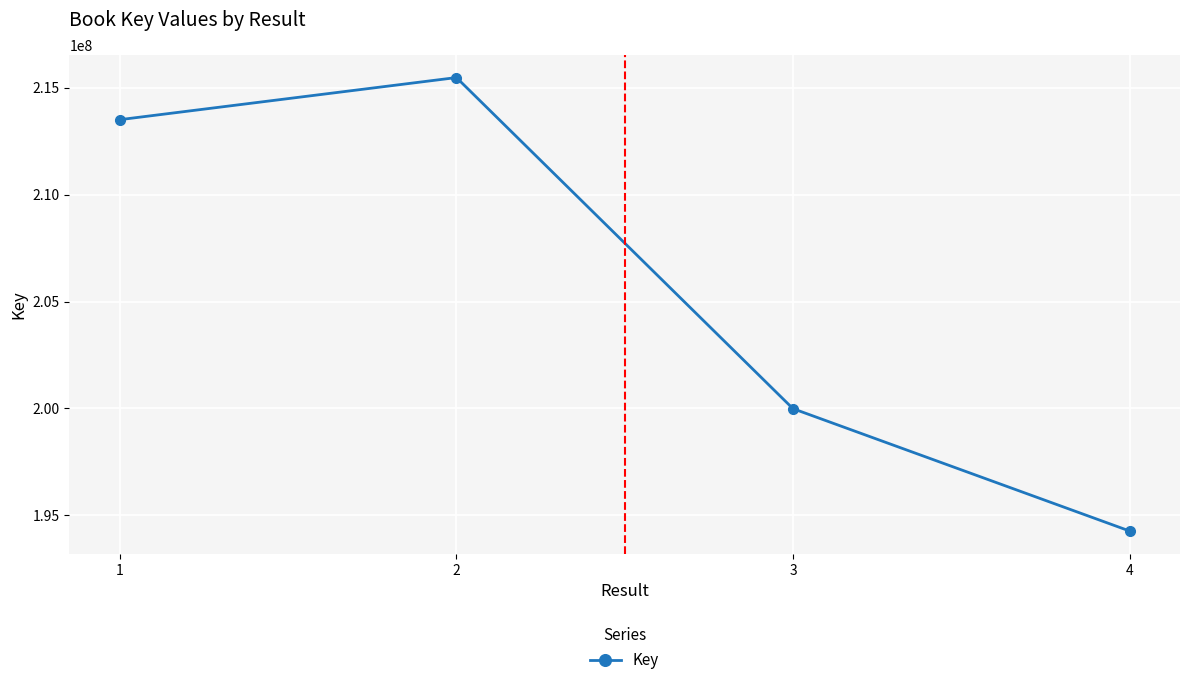

What is the change in value from 2 to 4?

-21205582